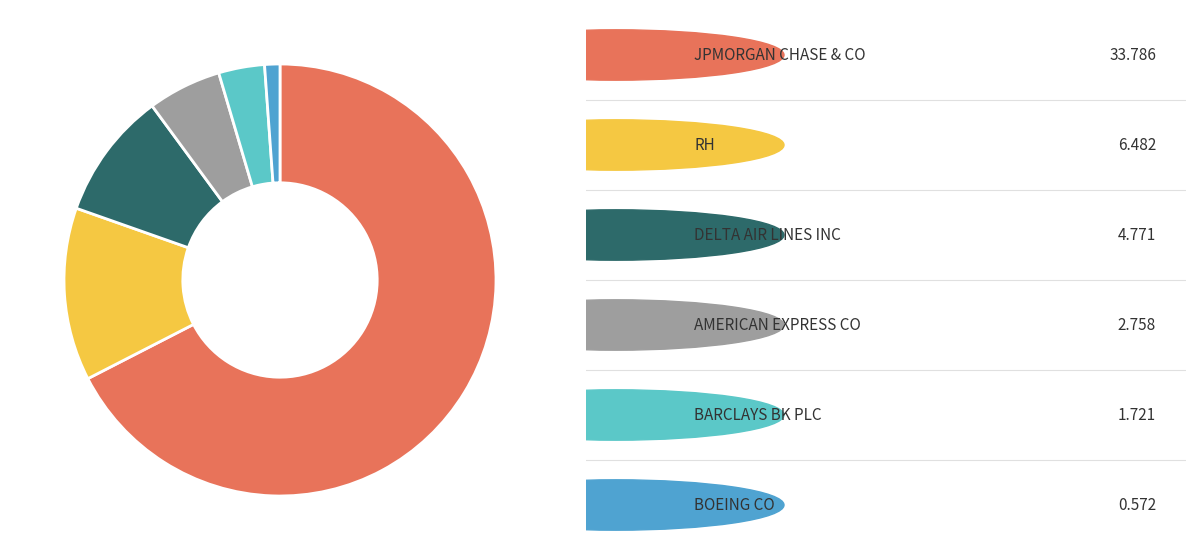

Is there any slice that represents more than half of the pie?

Yes